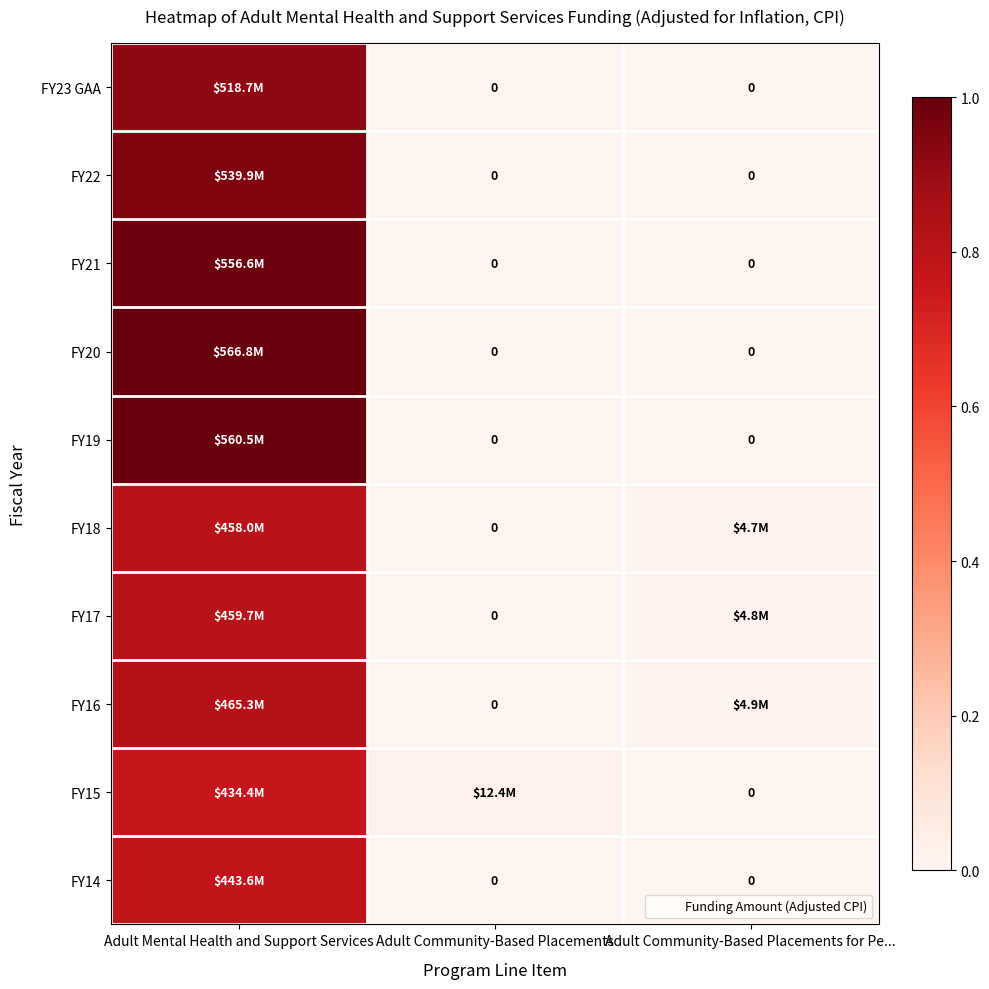

Which series has the widest spread of values?

FY20